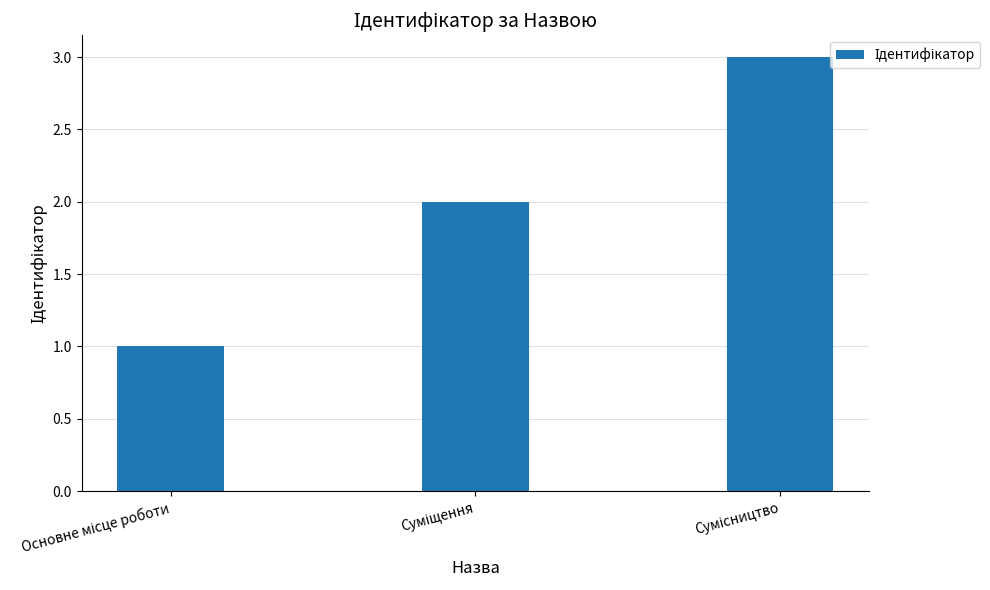

What is the sum of all values?

6